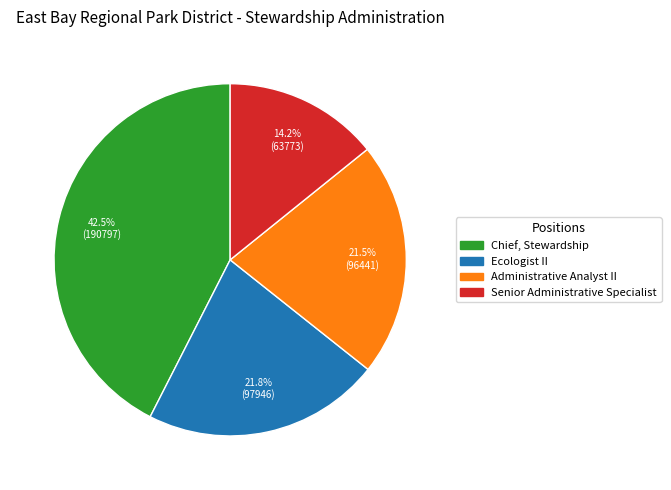

To the nearest percent, what is the difference between the Chief, Stewardship and Ecologist II slice percentages?

21%